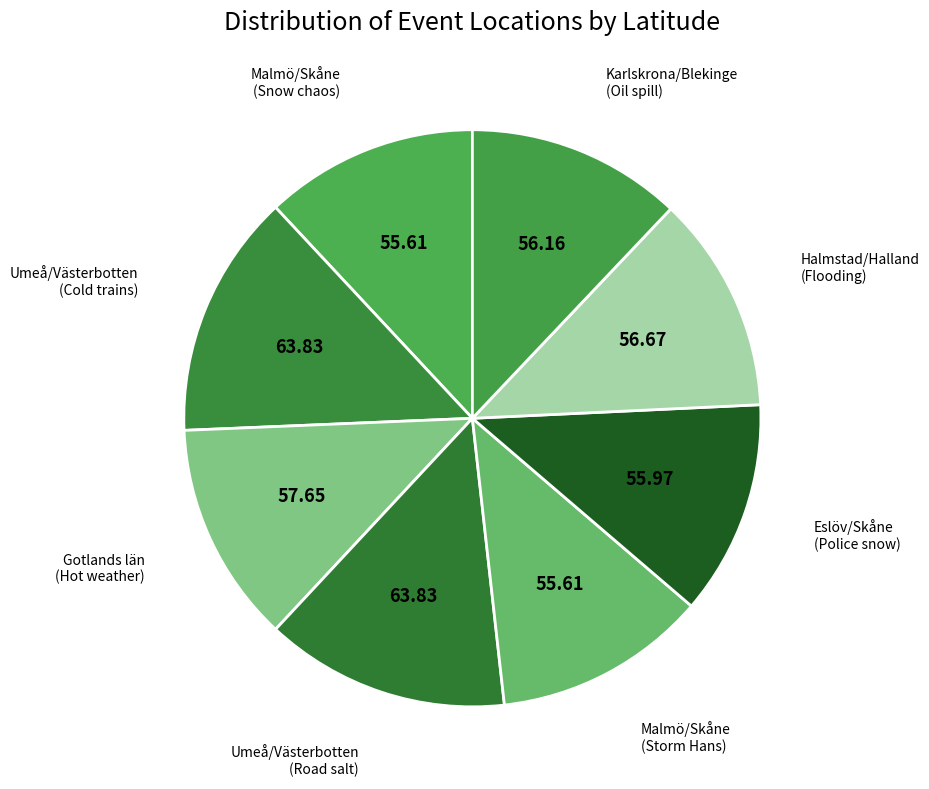

Which category has the smallest portion of the pie?

Malmö/Skåne (Snow chaos)